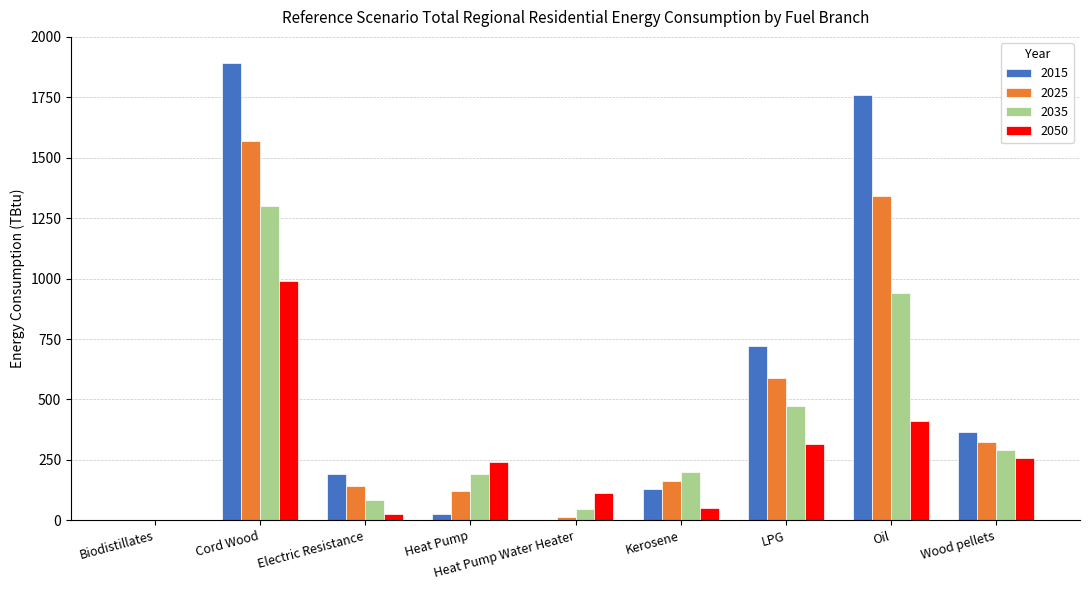

Are the bars grouped side by side (vs. stacked)?

Yes